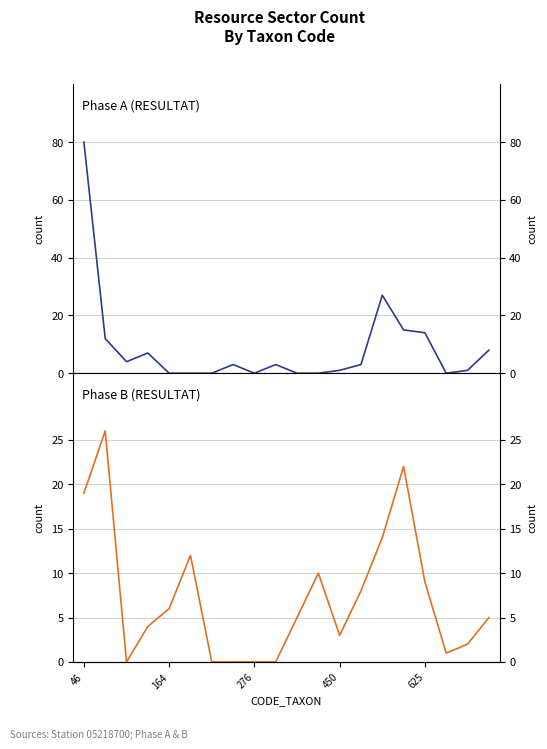

What are all the series names shown in the legend?

Phase A (RESULTAT), Phase B (RESULTAT)